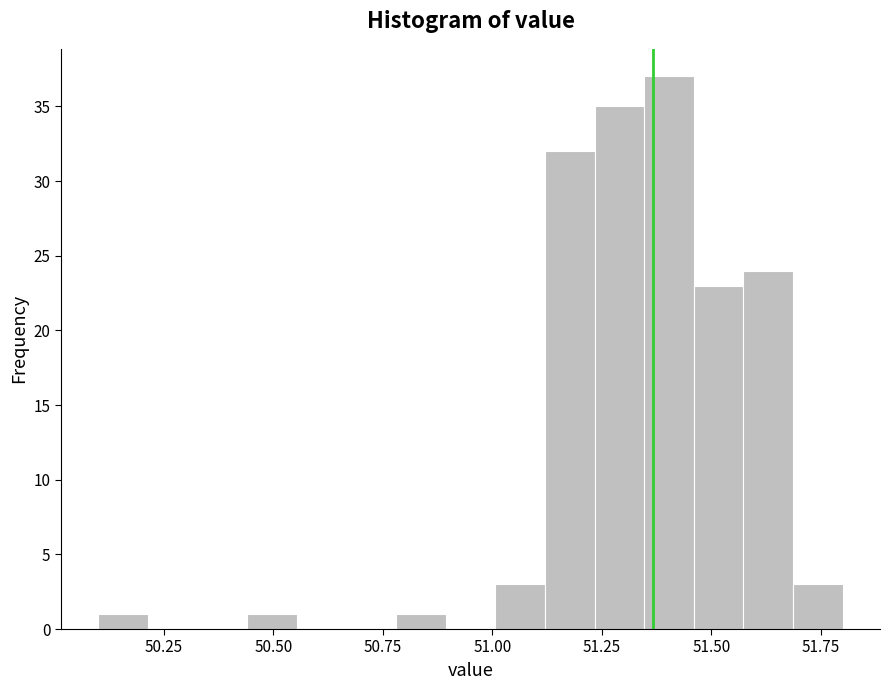

Around what value on the x-axis is the tallest bar? Give the approximate position of its centre, as read against the axis.

51.40